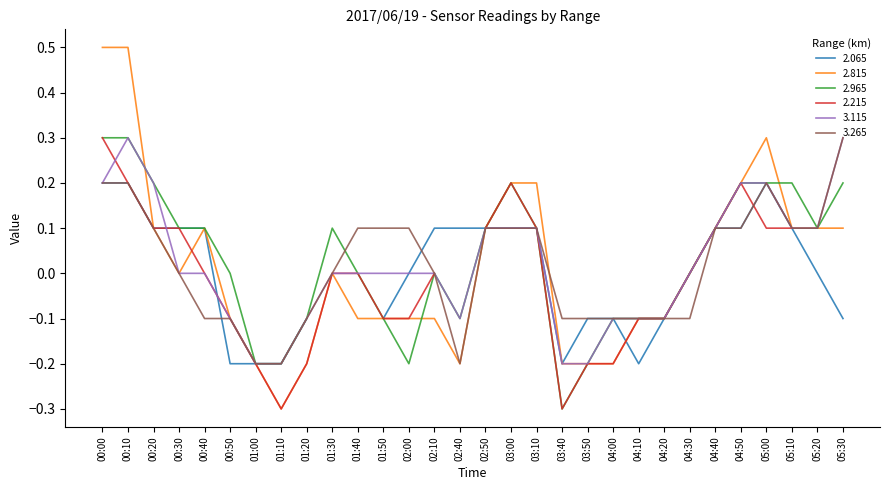

What is the lowest value of the 2.815 series?

-0.3